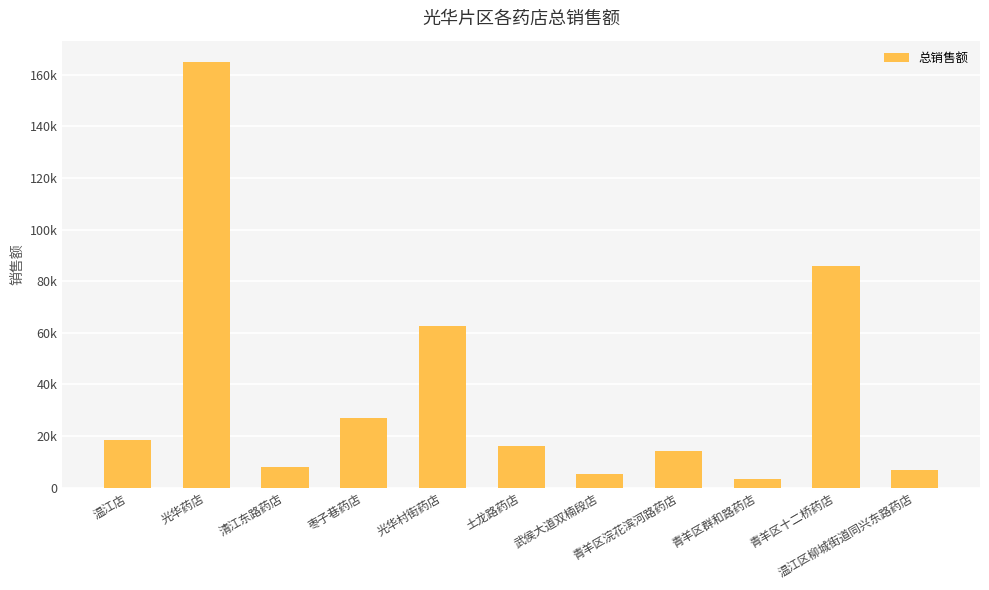

At which category does the chart reach its peak across all series?

光华药店